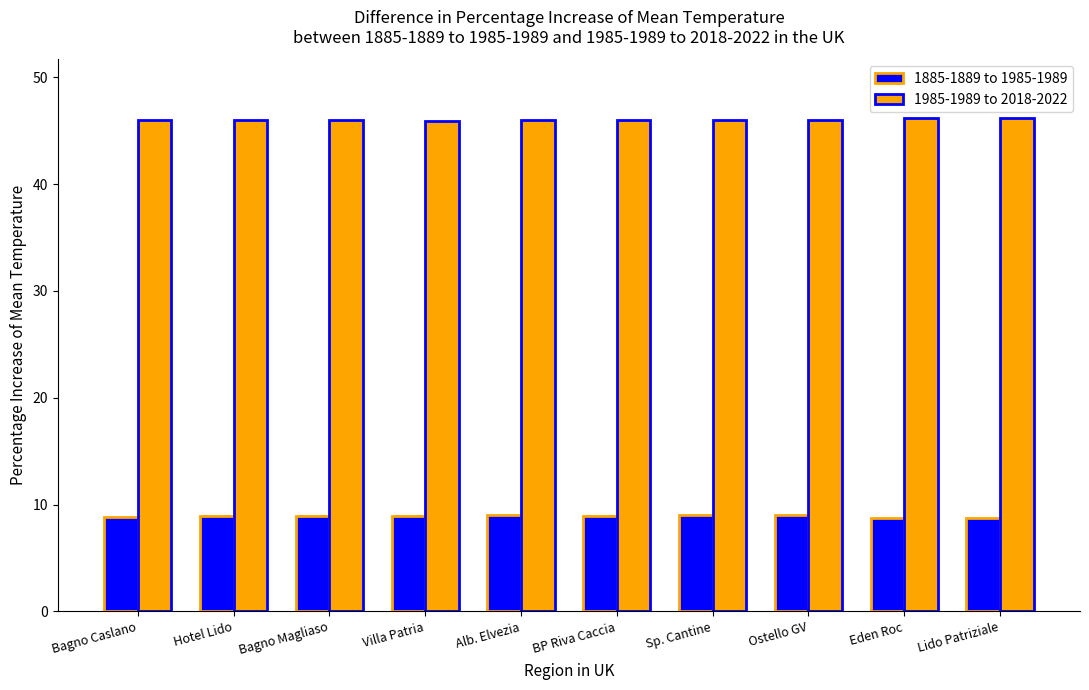

What is the highest value of the 1885-1889 to 1985-1989 series?

9.0